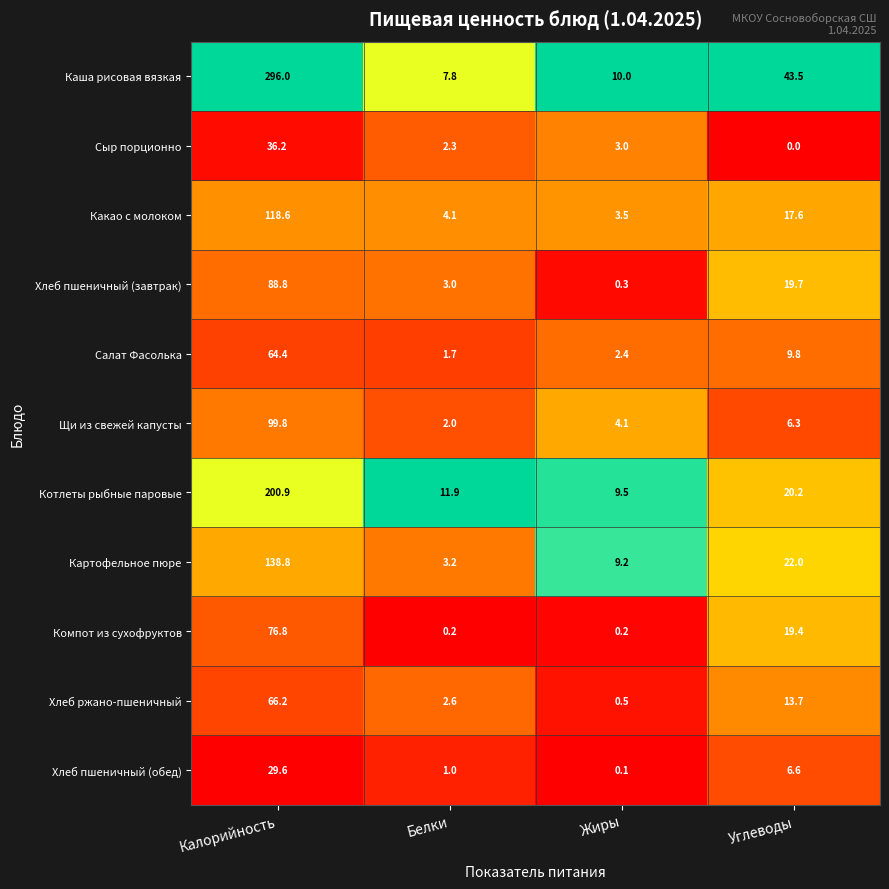

At Жиры, list the series in order from smallest to largest.

Хлеб пшеничный (обед), Компот из сухофруктов, Хлеб пшеничный (завтрак), Хлеб ржано-пшеничный, Салат Фасолька, Сыр порционно, Какао с молоком, Щи из свежей капусты, Картофельное пюре, Котлеты рыбные паровые, Каша рисовая вязкая